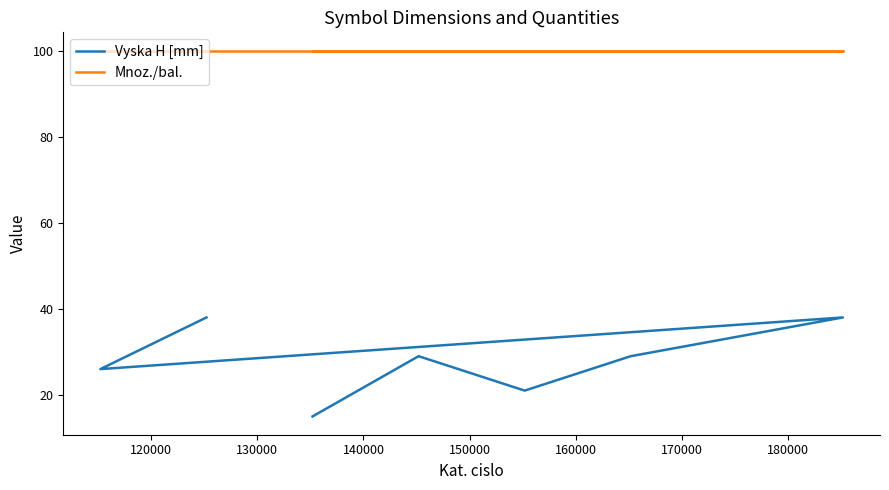

List the series in order of their peak value, highest first.

Mnoz./bal., Vyska H [mm]